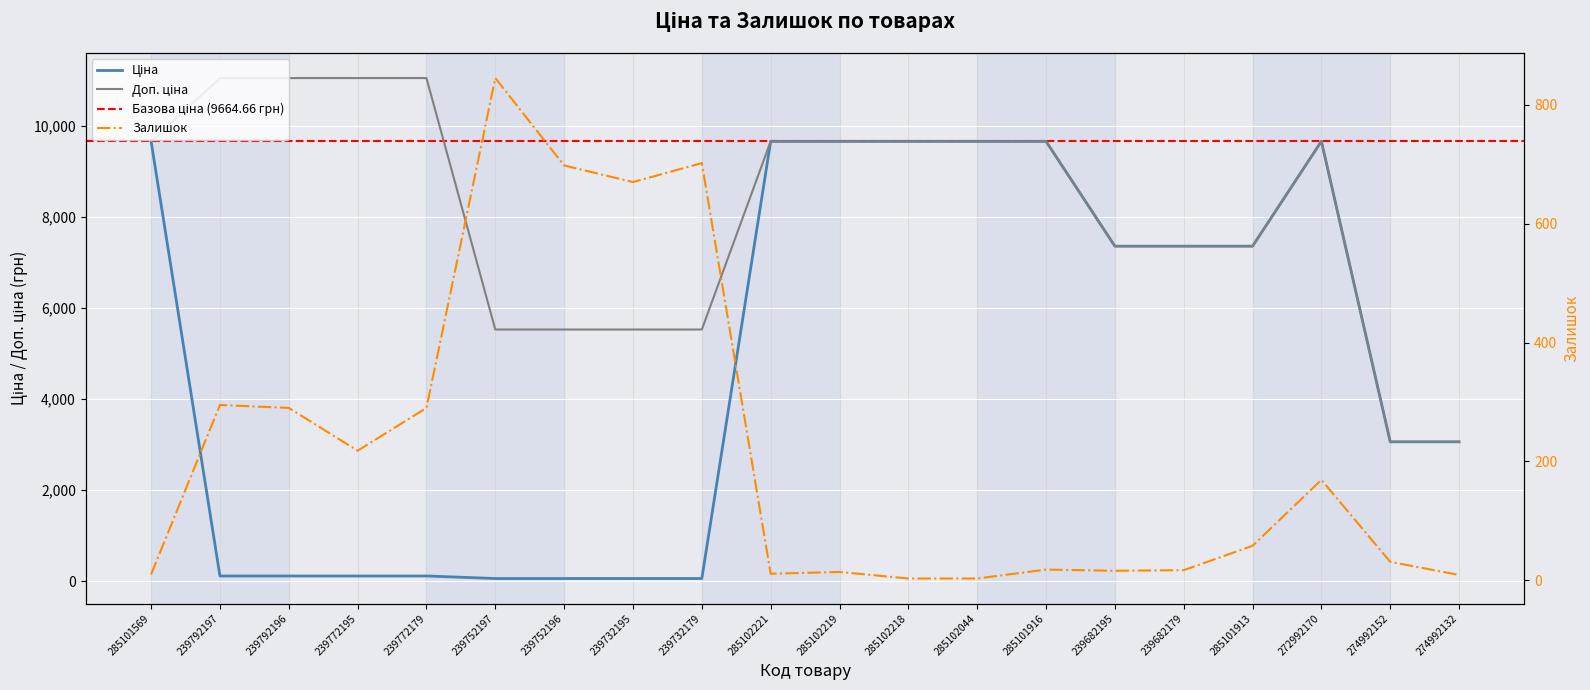

Reading right to left, transcribe all the data shown in this chart.

Ціна: 274992132=3059.7	274992152=3059.7	272992170=9664.7	285101913=7360.2	239682179=7360.2	239682195=7360.2	285101916=9664.7	285102044=9664.7	285102218=9664.7	285102219=9664.7	285102221=9664.7	239732179=55.3	239732195=55.3	239752196=55.3	239752197=55.3	239772179=110.5	239772195=110.5	239792196=110.5	239792197=110.5	285101569=9664.7
Доп. ціна: 274992132=3060.0	274992152=3060.0	272992170=9664.7	285101913=7360.2	239682179=7360.2	239682195=7360.2	285101916=9664.7	285102044=9664.7	285102218=9664.7	285102219=9664.7	285102221=9664.7	239732179=5528.0	239732195=5528.0	239752196=5528.0	239752197=5528.0	239772179=11055.0	239772195=11055.0	239792196=11055.0	239792197=11055.0	285101569=9664.7
Залишок: 274992132=9.0	274992152=31.0	272992170=169.0	285101913=58.0	239682179=17.0	239682195=16.0	285101916=18.0	285102044=3.0	285102218=3.0	285102219=14.0	285102221=11.0	239732179=702.0	239732195=670.0	239752196=698.0	239752197=845.0	239772179=290.0	239772195=218.0	239792196=290.0	239792197=295.0	285101569=10.0